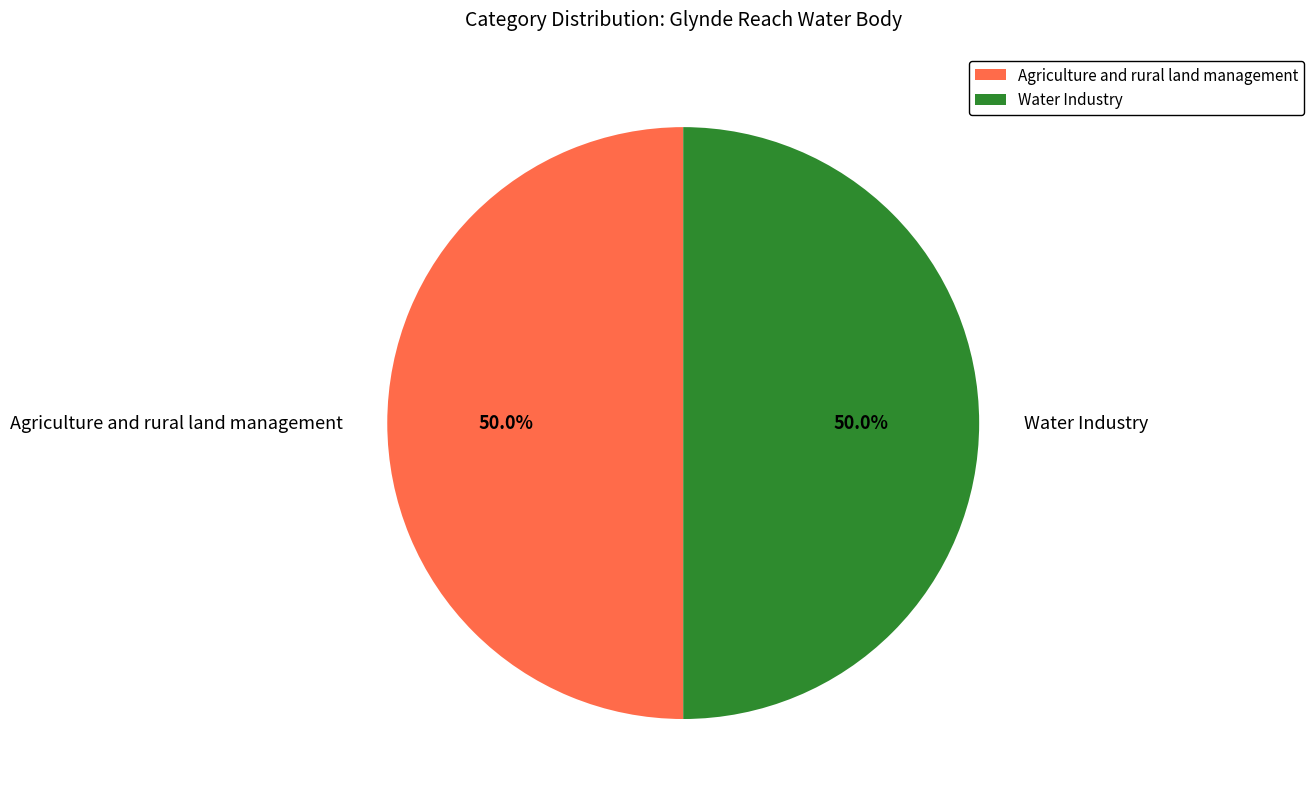

How many segments does this pie chart have?

2